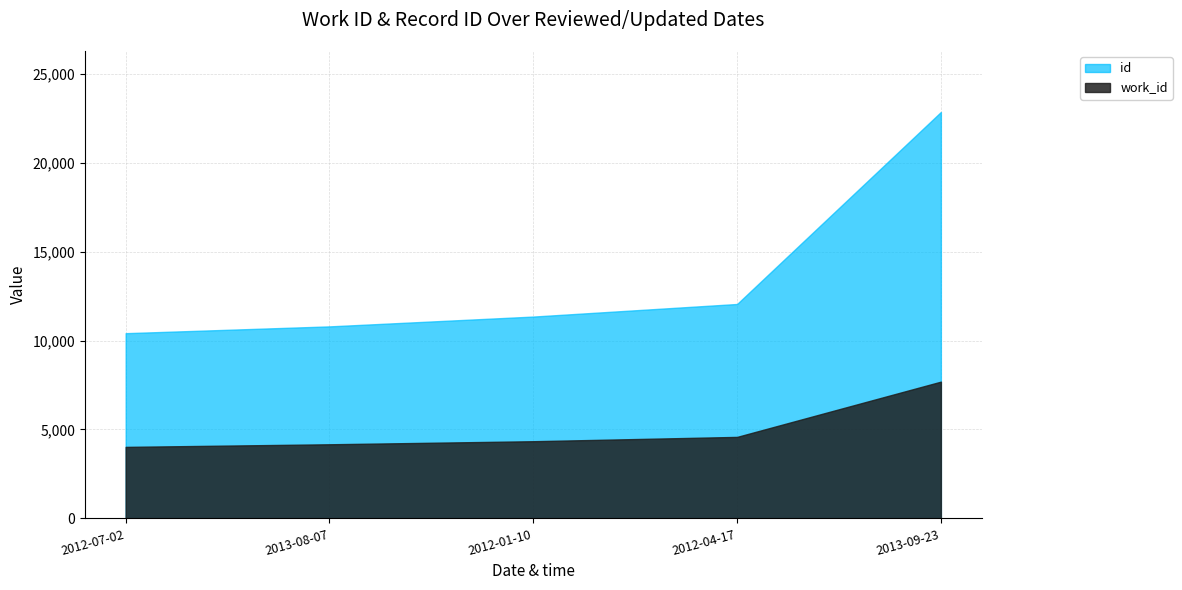

The value of id at 2012-01-10 is 11346. True or false?

True